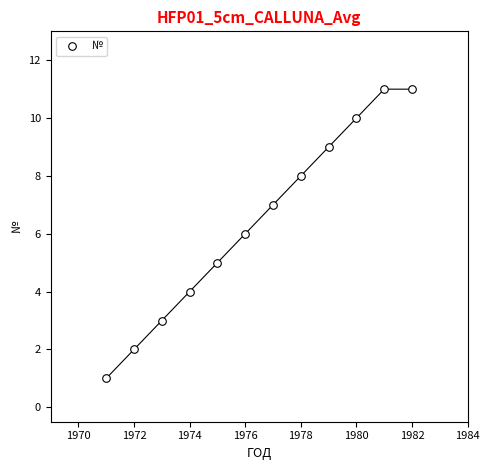

What is the average X value?

1976